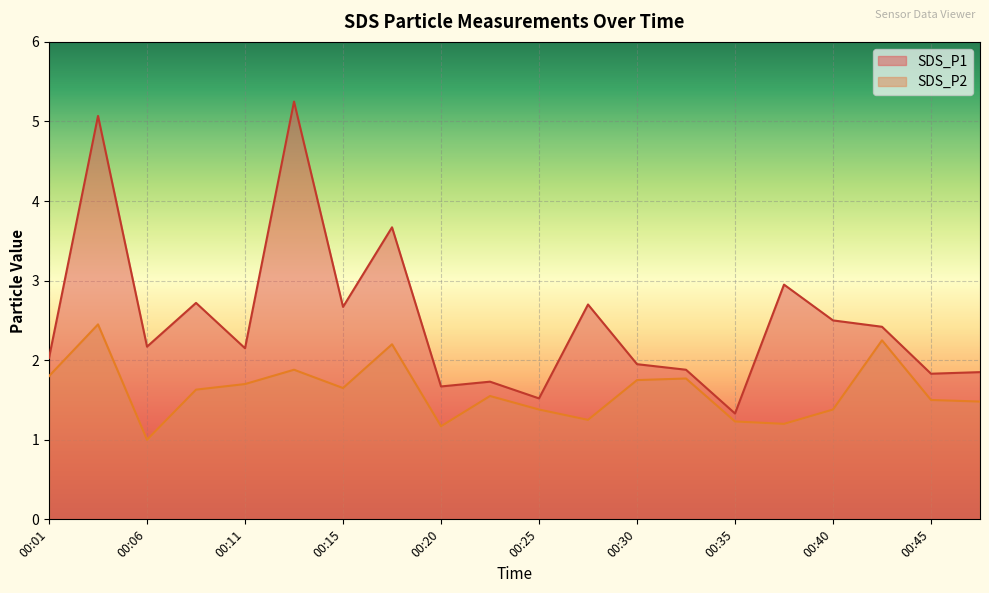

Read the SDS_P2 value at 00:28.

1.2